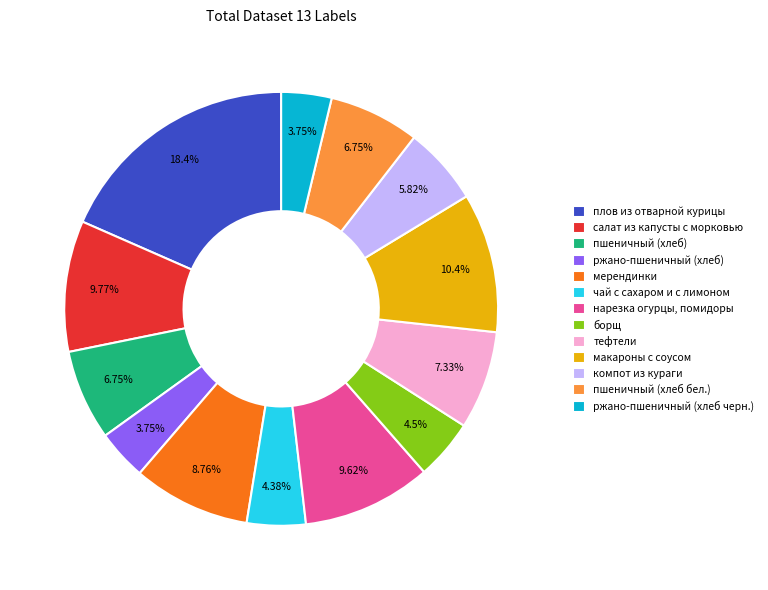

What is the largest slice in the pie chart?

плов из отварной курицы